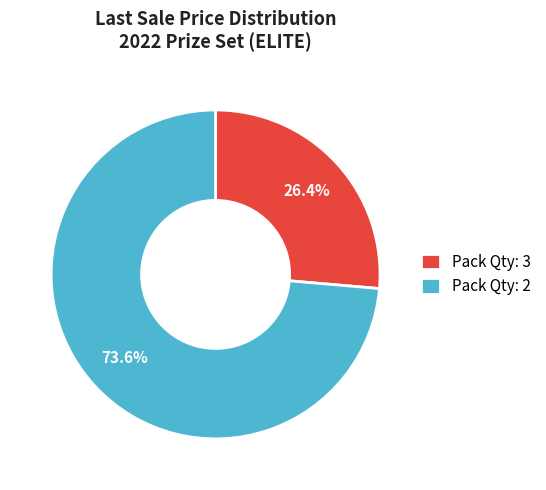

Rank the categories by value from highest to lowest.

Pack Qty: 2, Pack Qty: 3